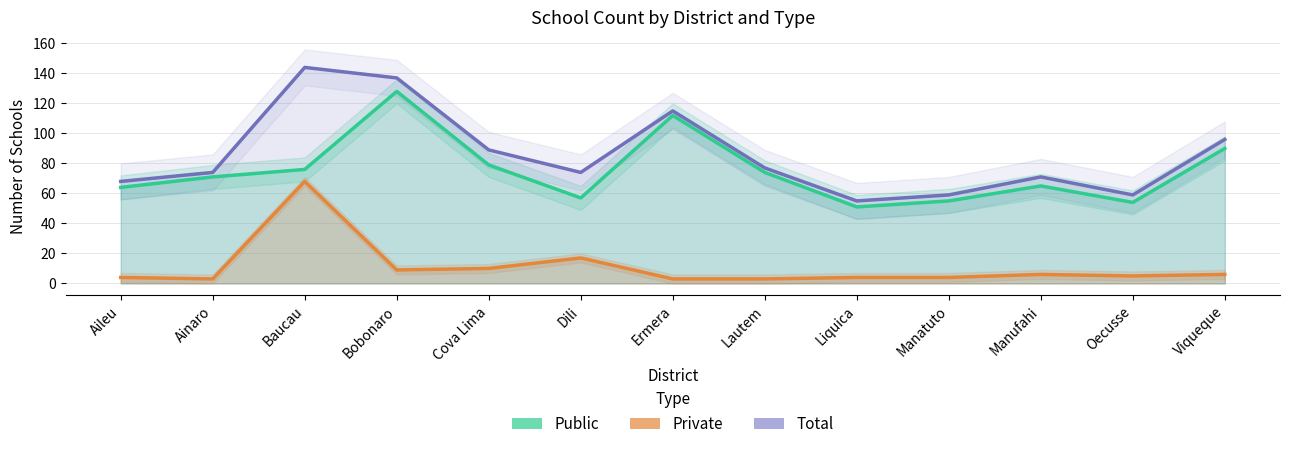

Which series changed the most between Baucau and Ermera?

Private